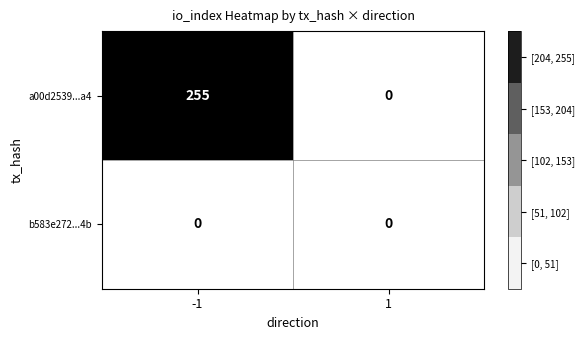

What is the maximum value shown in the chart?

255